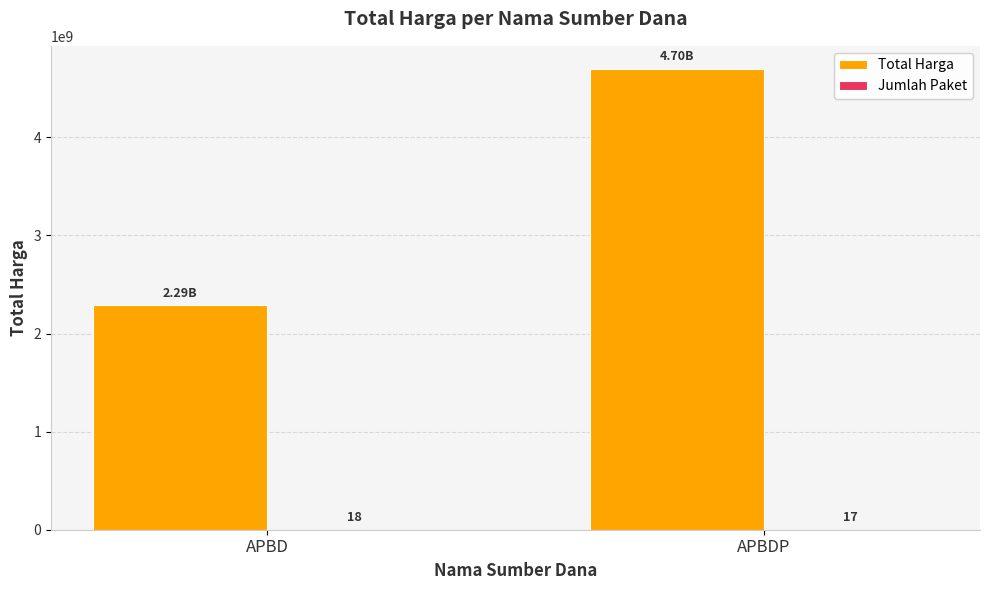

At which label does Total Harga reach its peak?

APBDP